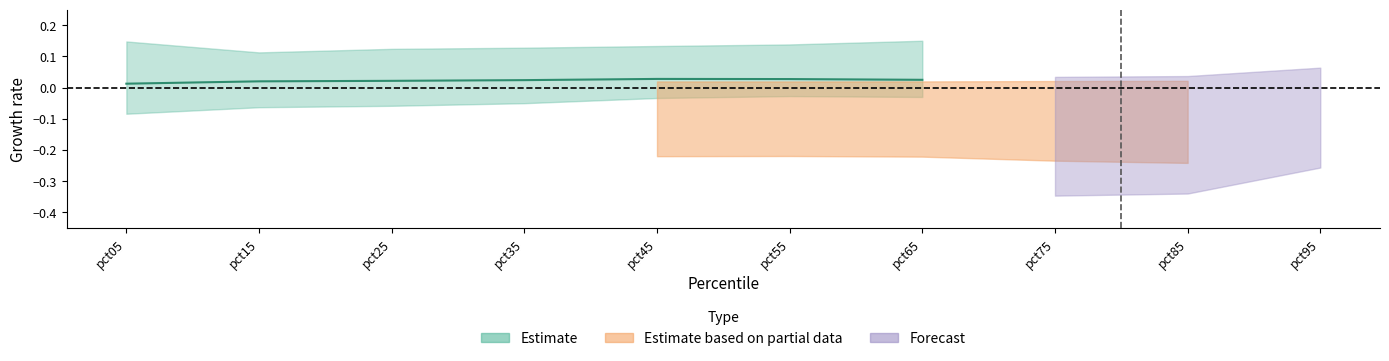

Does the chart have visible grid lines?

No